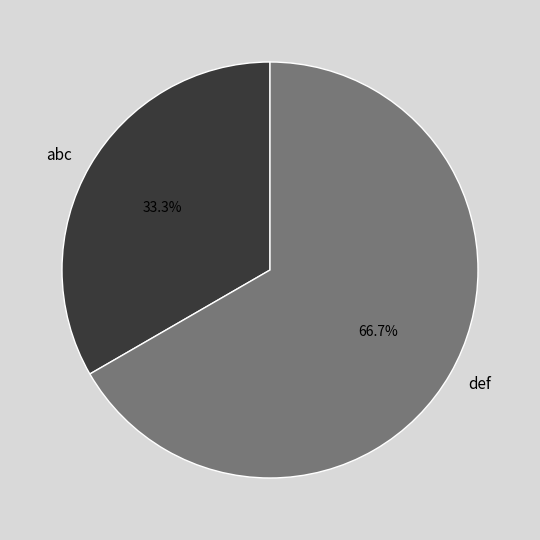

What is the largest slice in the pie chart?

def